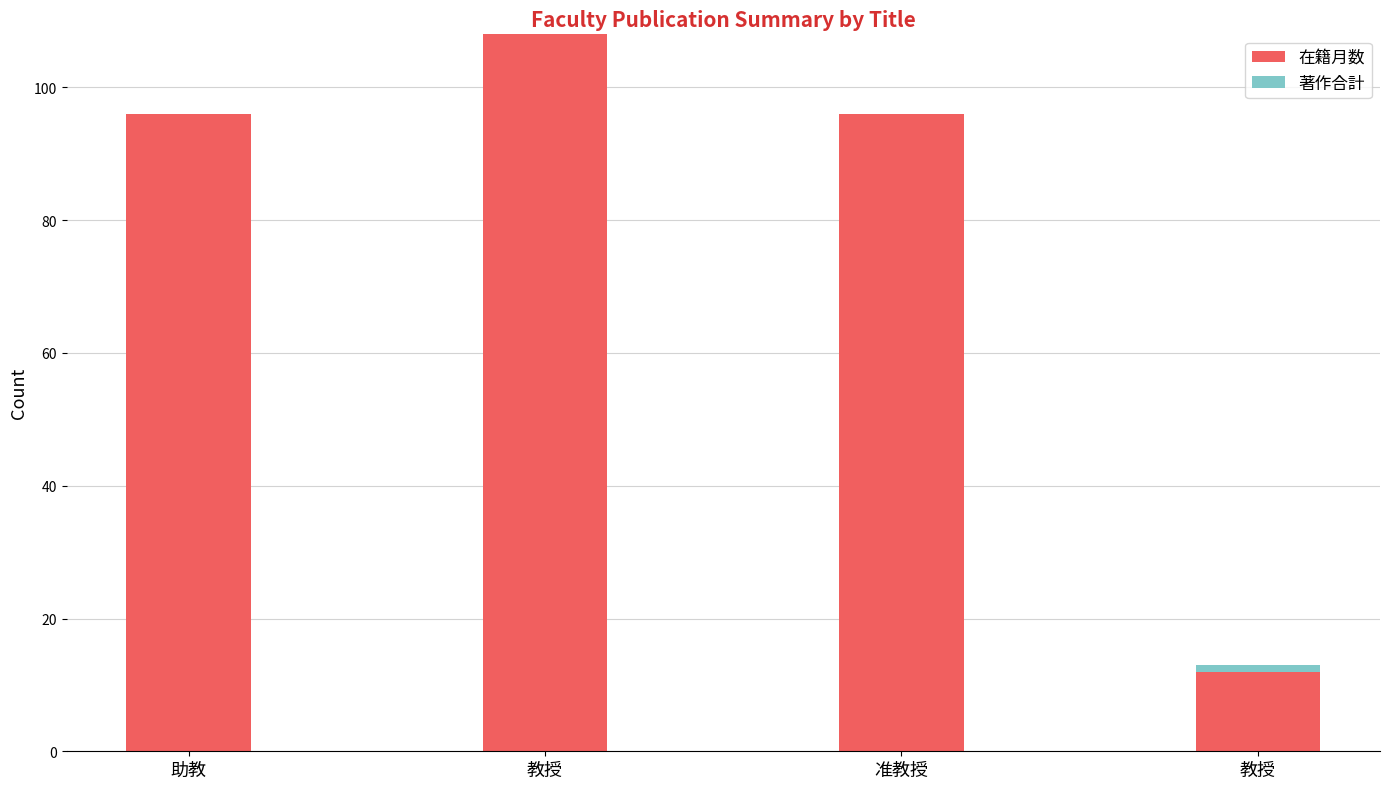

Is it true that 著作合計 equals 0 at 教授?

True